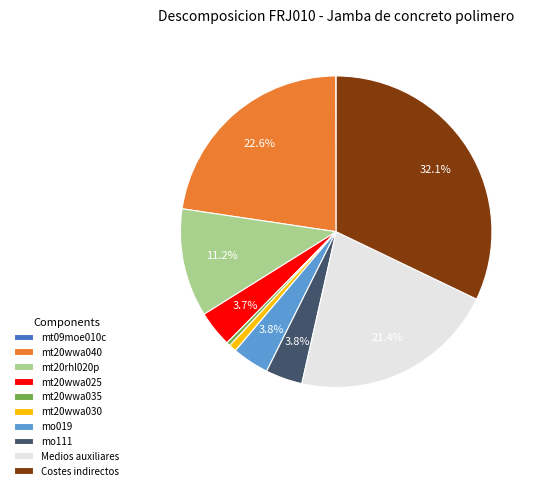

Which has a higher value, Costes indirectos or mt20rhl020p?

Costes indirectos